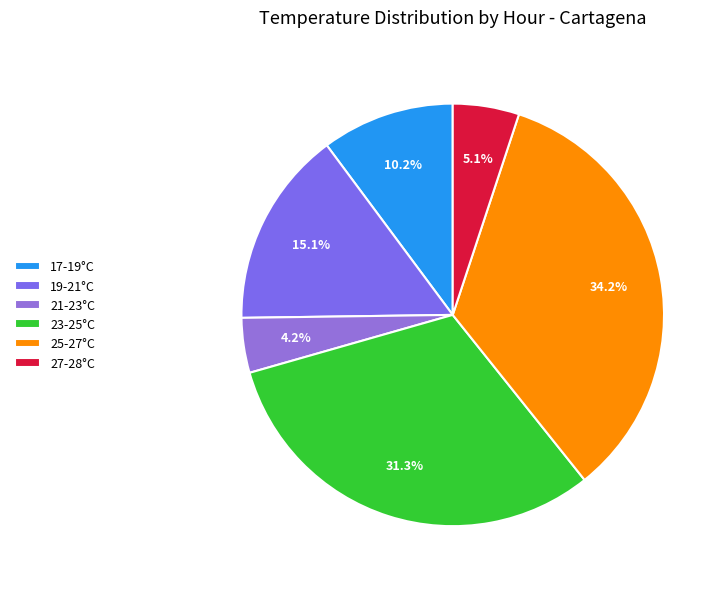

To the nearest percent, what is the average slice percentage?

17%